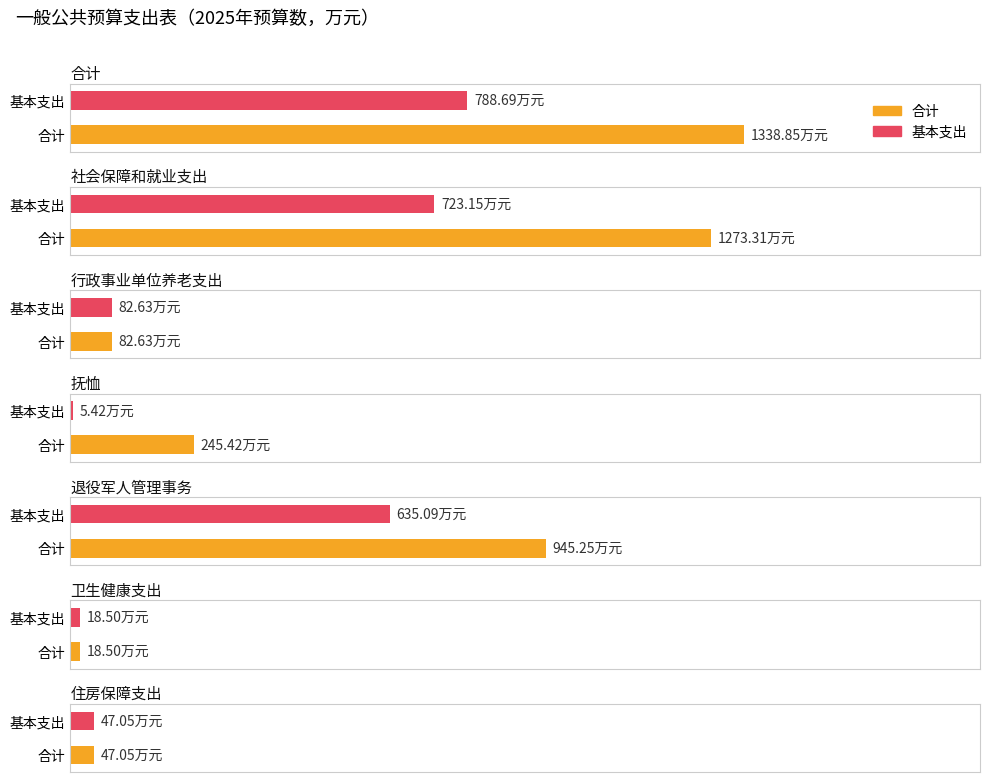

What is the spread (max minus min) of values at 抚恤?

240.0